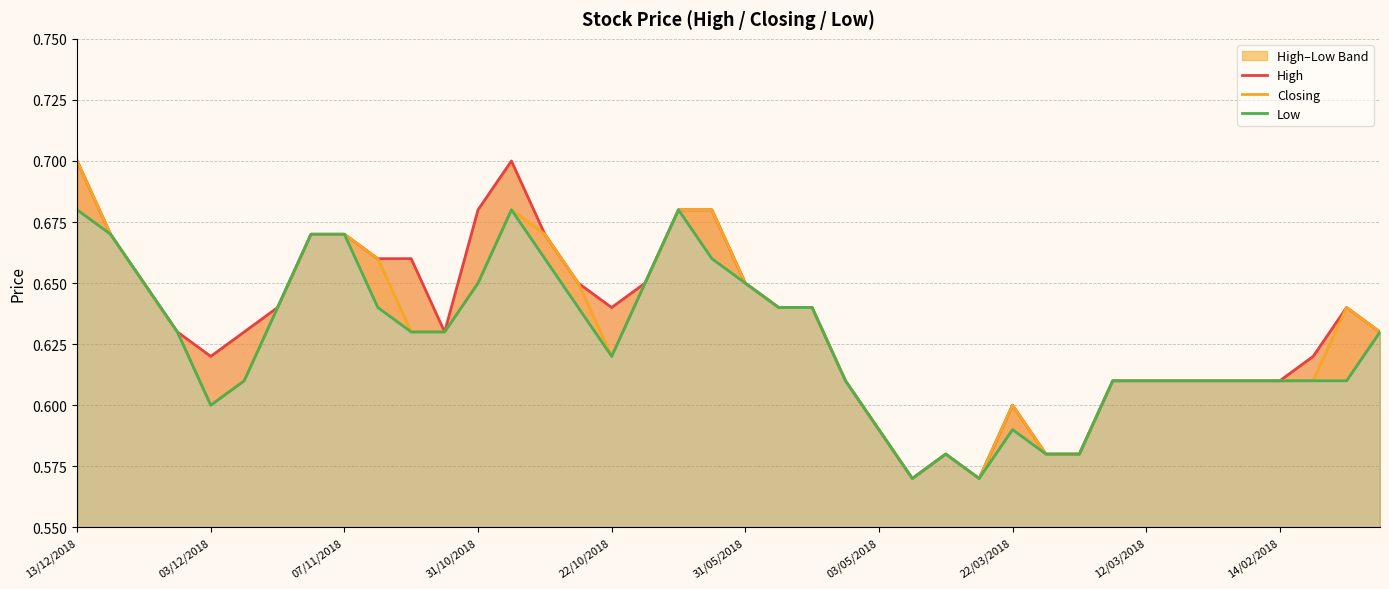

True or false: High and Closing intersect in this chart.

False